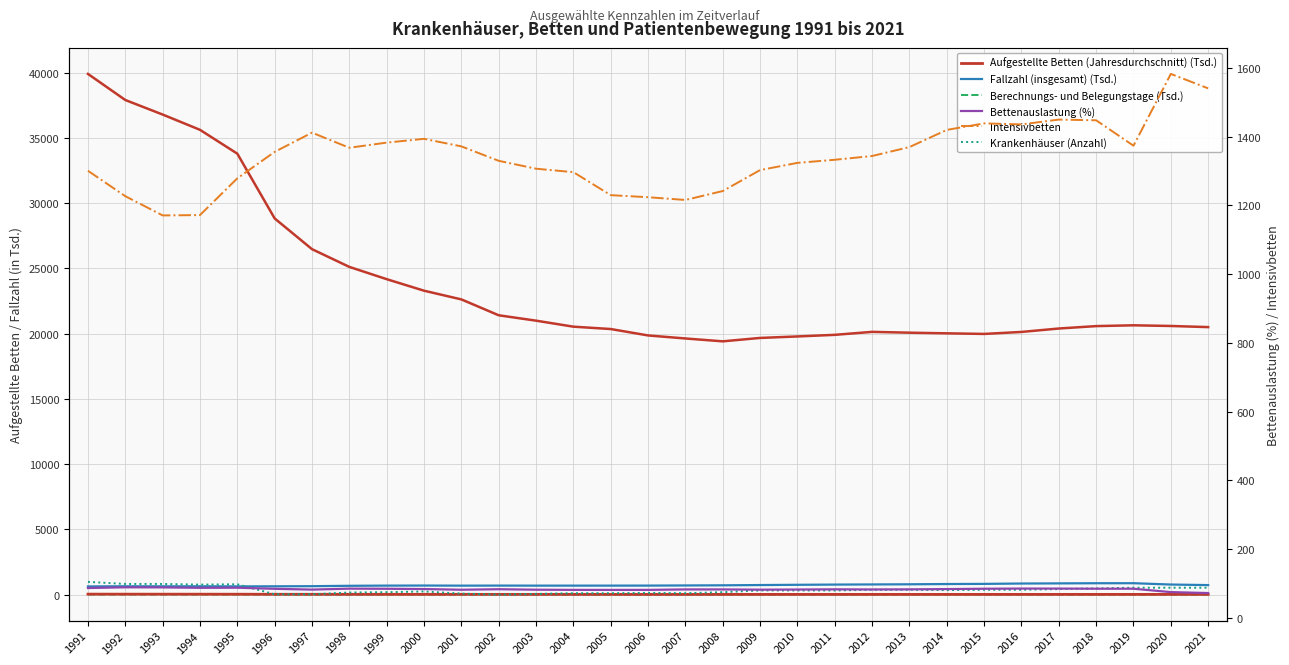

What are all the series names shown in the legend?

Krankenhäuser (Anzahl), Aufgestellte Betten (Jahresdurchschnitt), Fallzahl (insgesamt), Berechnungs- und Belegungstage, Intensivbetten, Bettenauslastung (%)